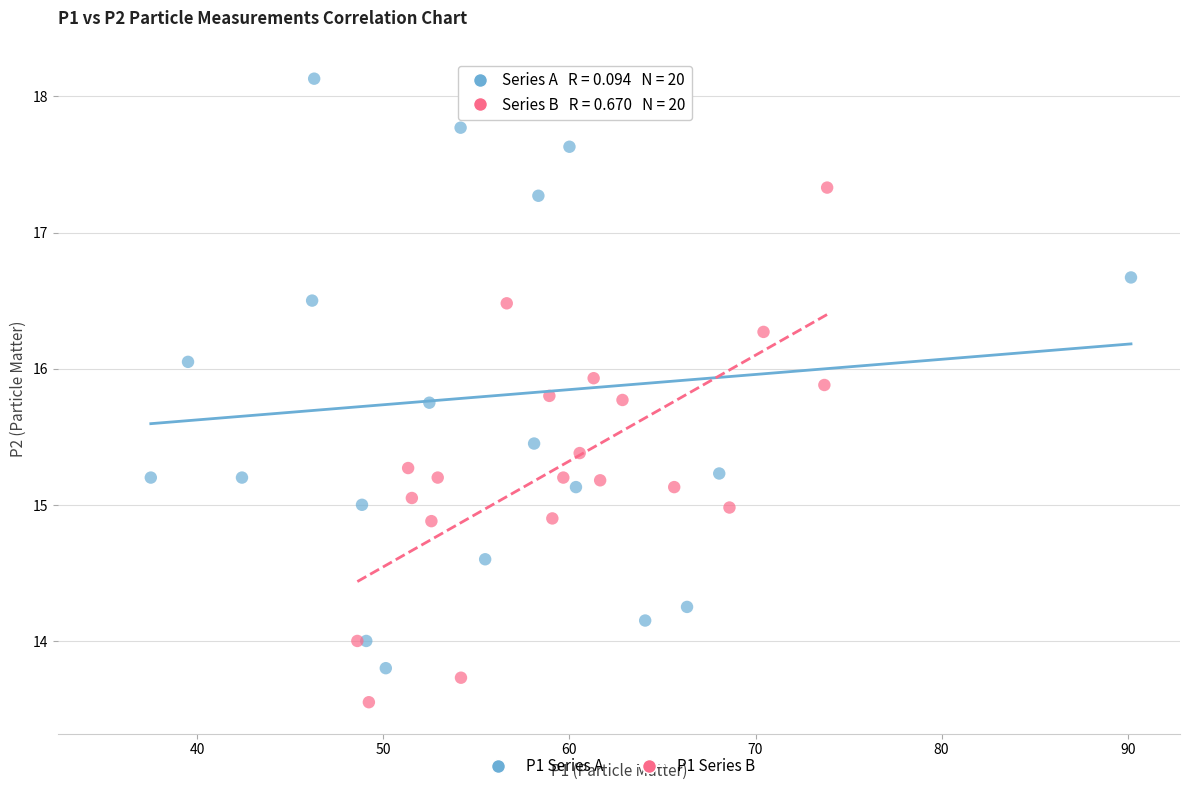

Which series contains the highest Y value?

P1 Series A